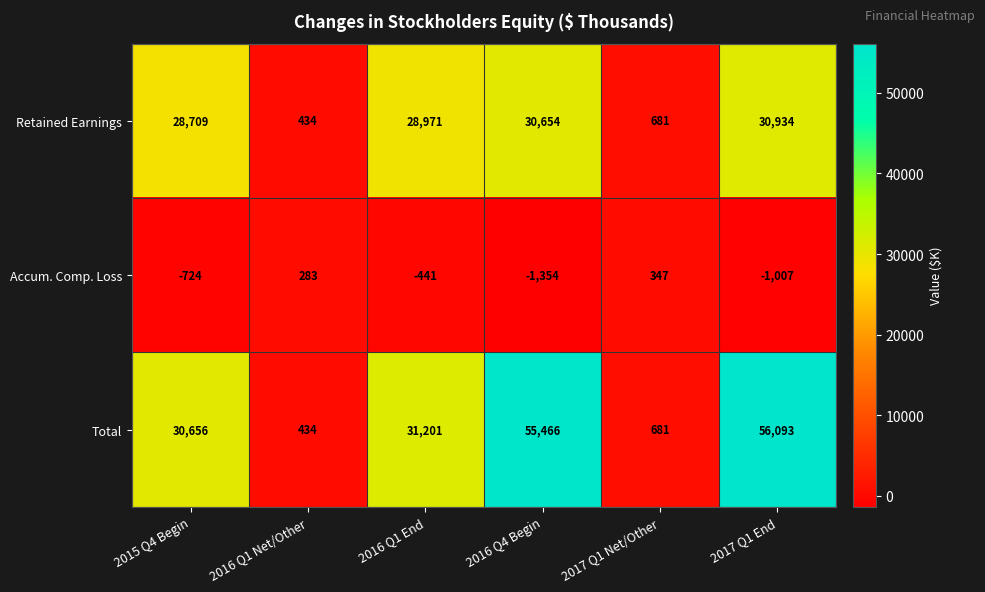

The Total series shows 55466 at 2016 Q4 Begin. True or false?

True